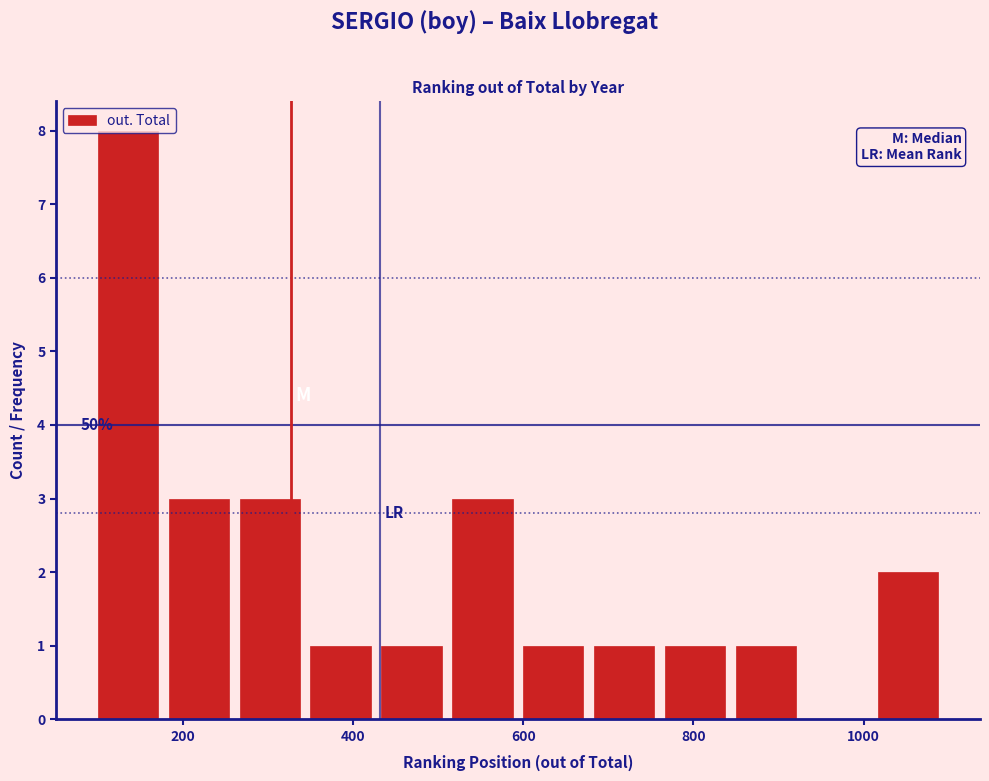

Which range on the x-axis has the tallest bar?

100 to 180